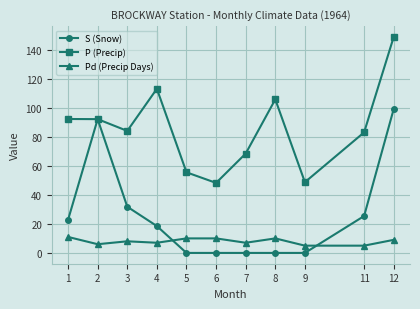

At how many categories does at least one series exceed 5?

11